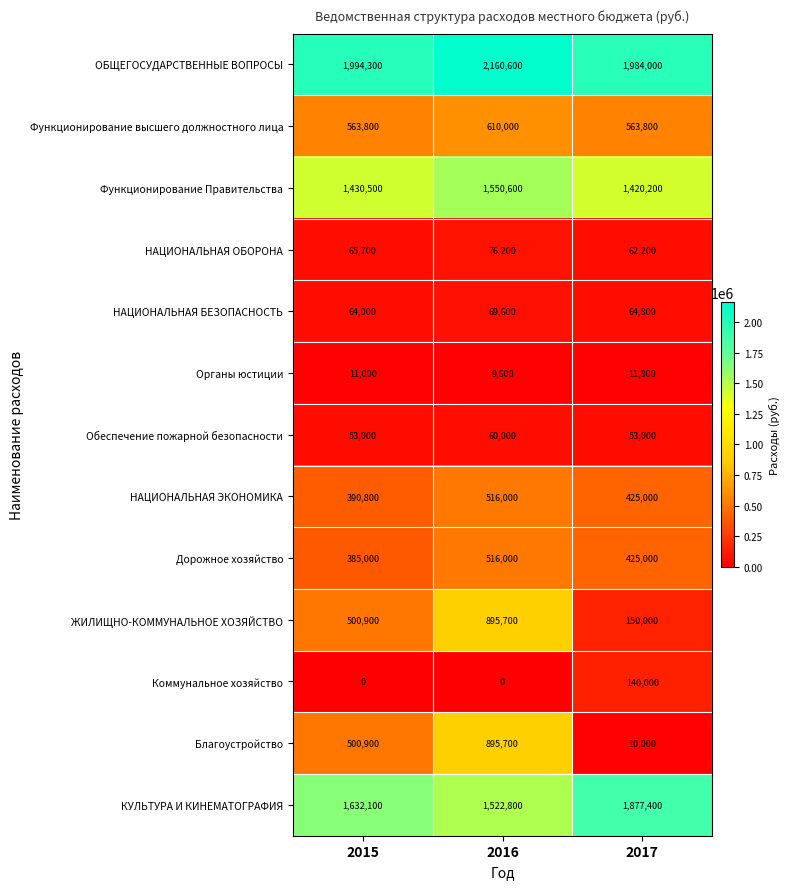

What is the average value of the НАЦИОНАЛЬНАЯ БЕЗОПАСНОСТЬ series?

66133